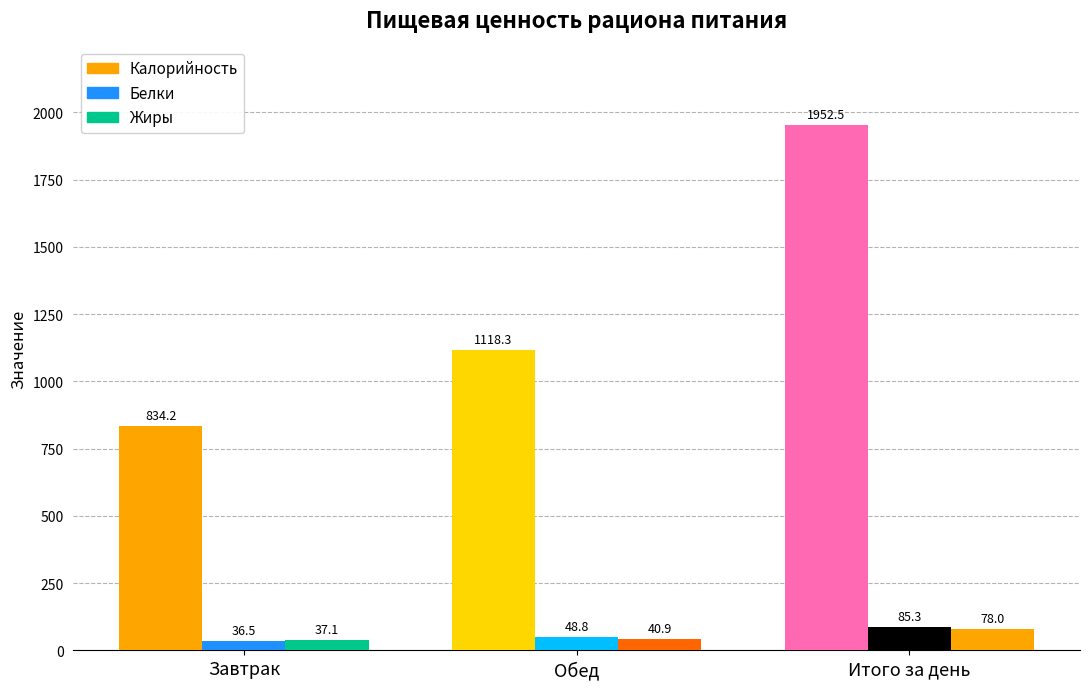

What is the label of the 2nd bar from the left?

Обед